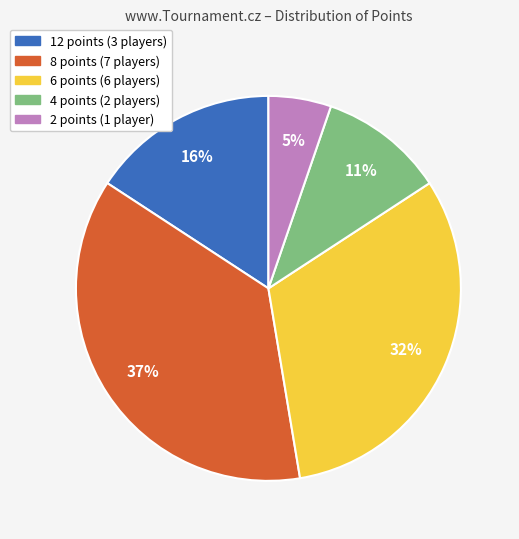

Count the number of slices in the pie.

5